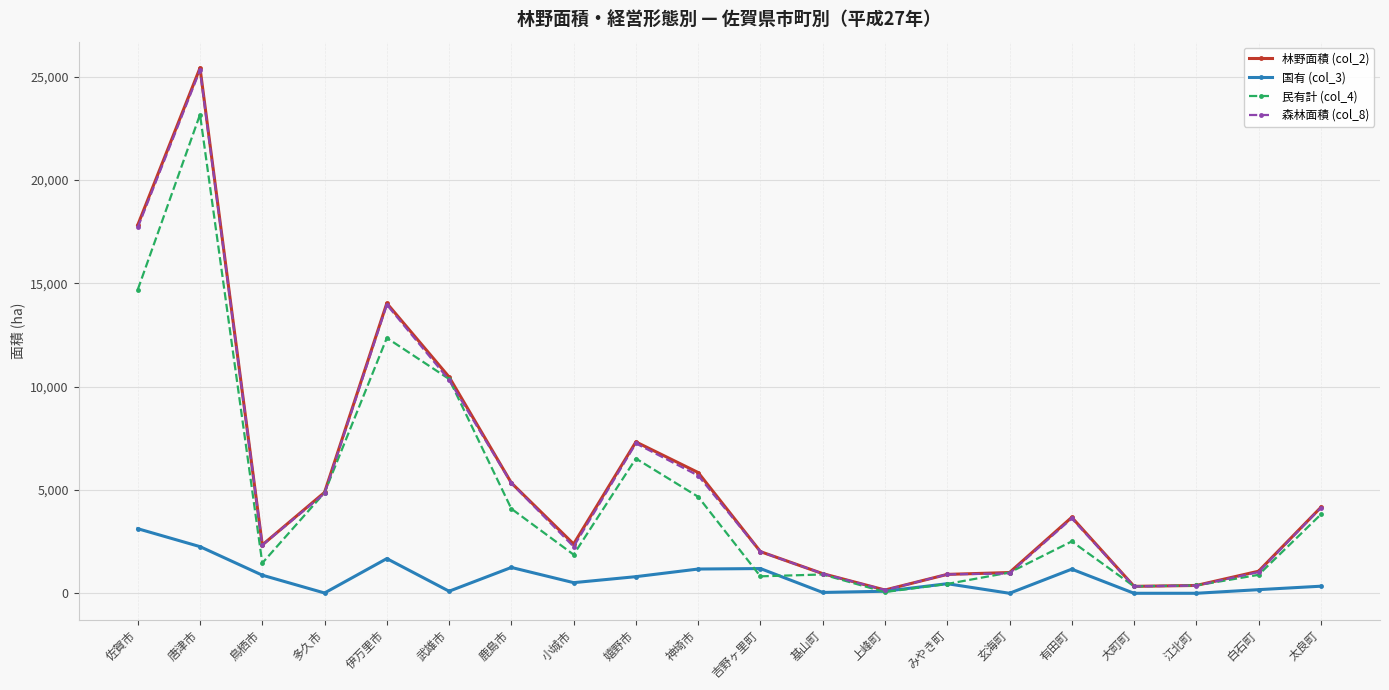

Between 佐賀市 and 唐津市, which series saw the biggest shift?

民有計 (col_4)